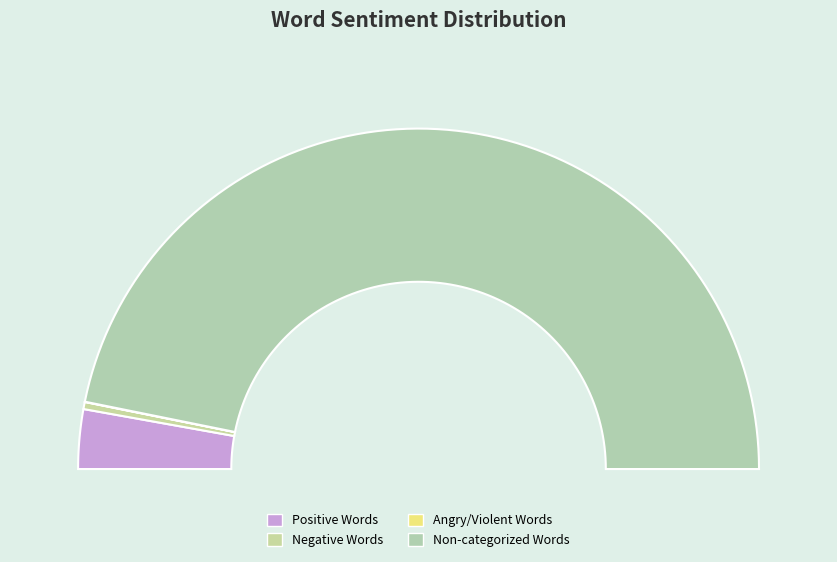

What is the ratio of the value at Words in Sentiment List#1: Positive to the value at Non-categorized Words?

0.1